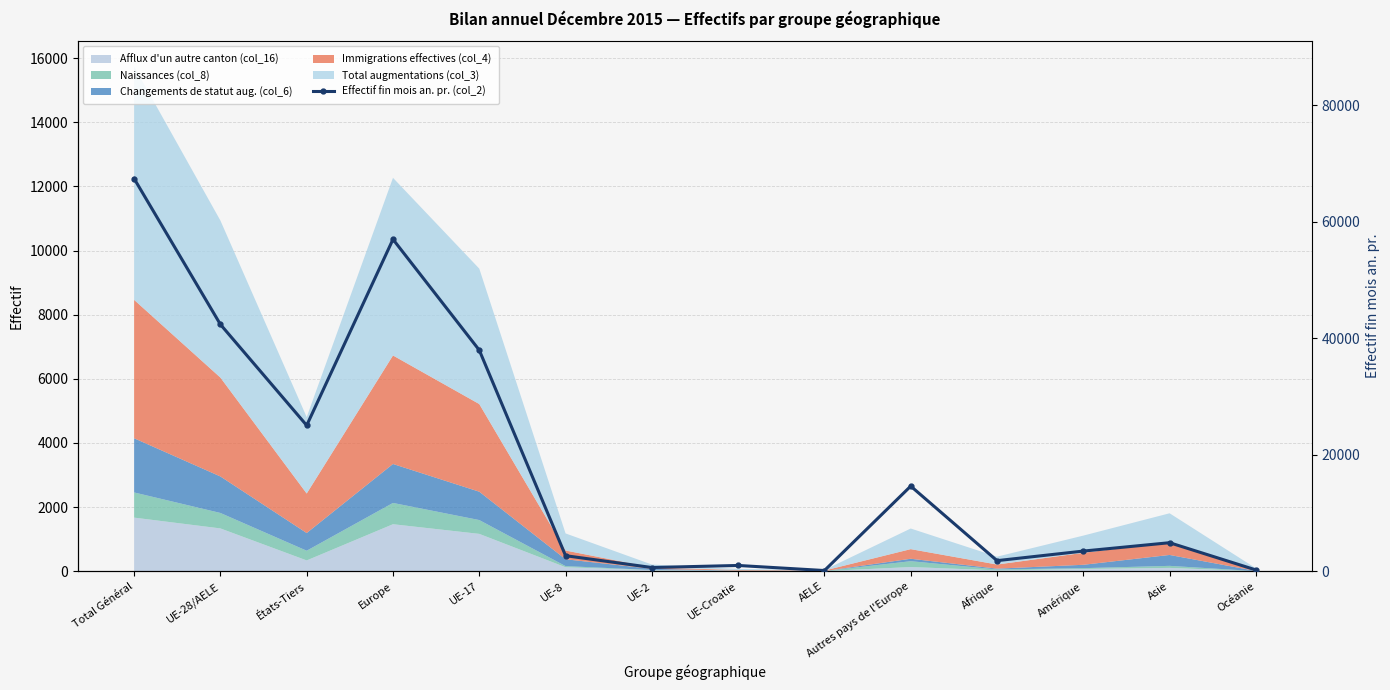

What value does the data have at UE-Croatie?

991